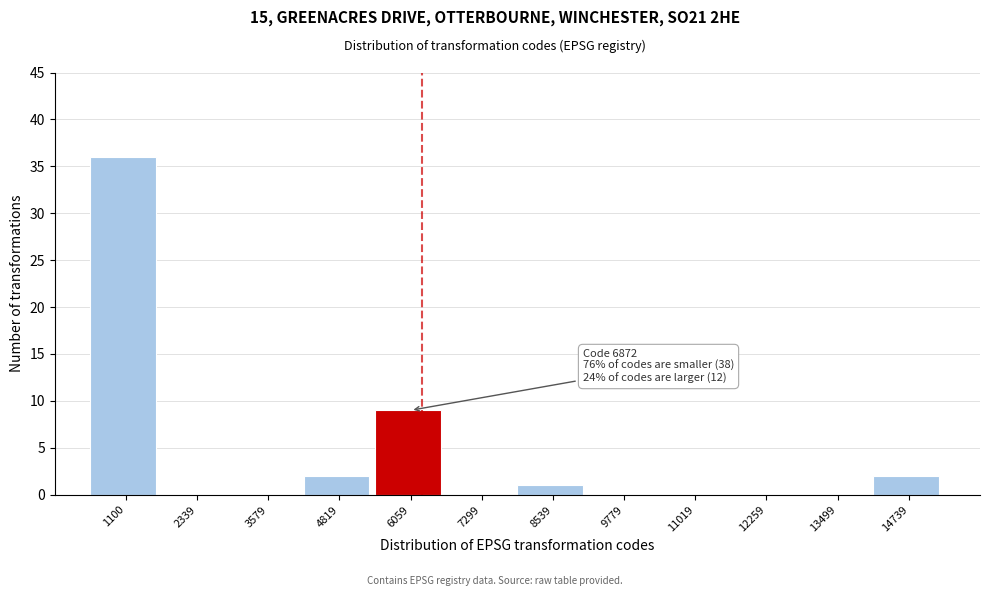

Reading left to right, list all the values displayed in this chart.

1100=36	2339=0	3579=0	4819=2	6059=9	7299=0	8539=1	9779=0	11019=0	12259=0	13499=0	14739=2